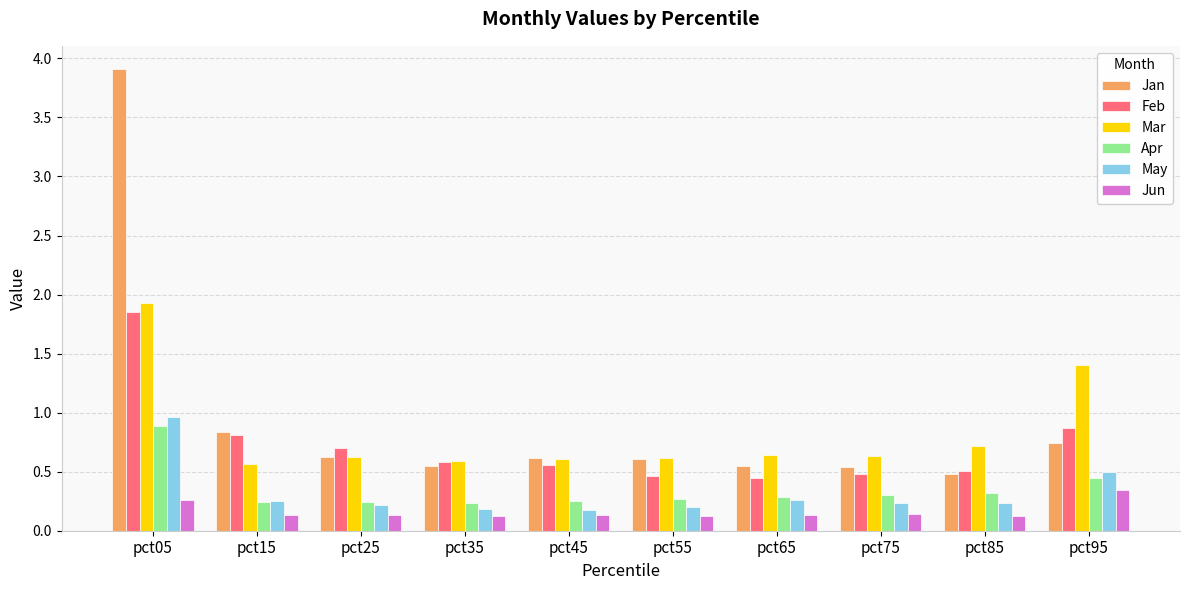

The value of May at pct85 is 0.2. True or false?

True